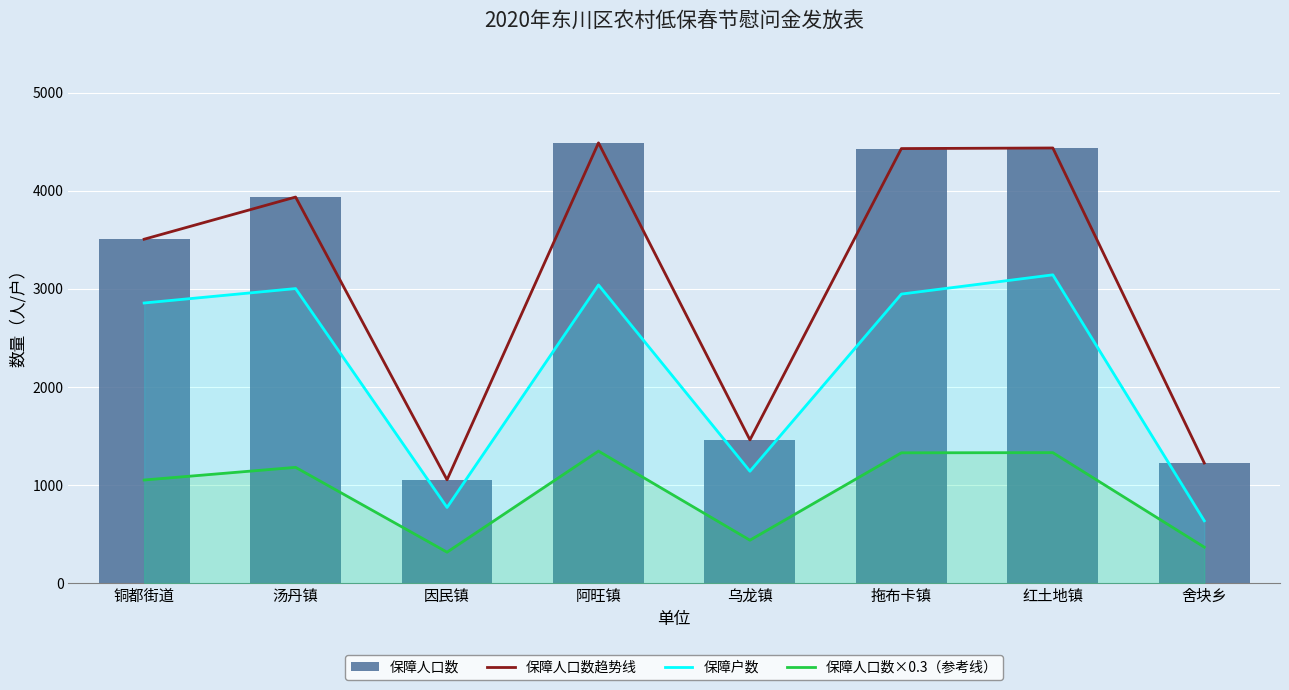

Between 因民镇 and 乌龙镇, which is larger?

乌龙镇